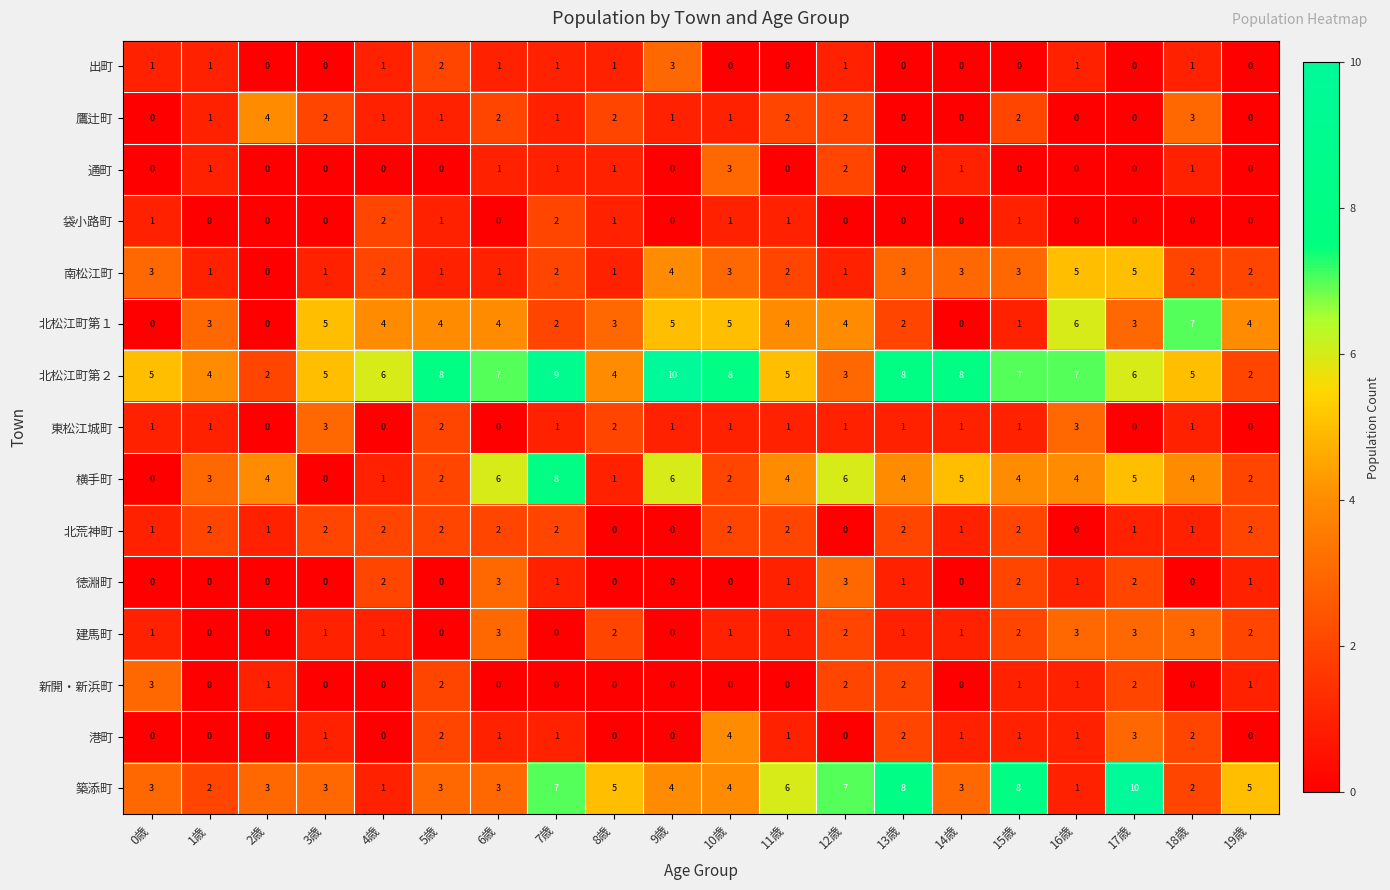

What is the spread (max minus min) of values at 11歳?

6